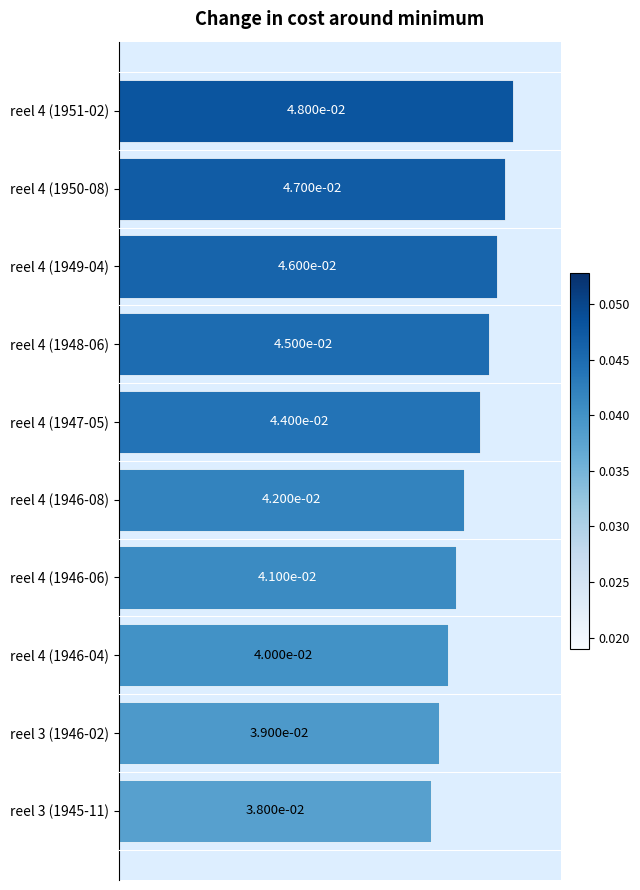

Rank the categories by value from lowest to highest.

reel 3 (1945-11), reel 3 (1946-02), reel 4 (1946-04), reel 4 (1946-06), reel 4 (1946-08), reel 4 (1947-05), reel 4 (1948-06), reel 4 (1949-04), reel 4 (1950-08), reel 4 (1951-02)